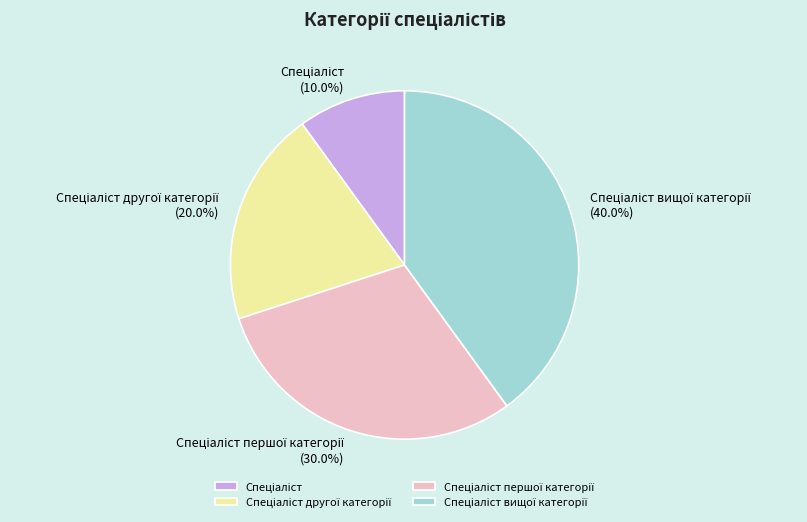

Is there a majority slice in this chart?

No